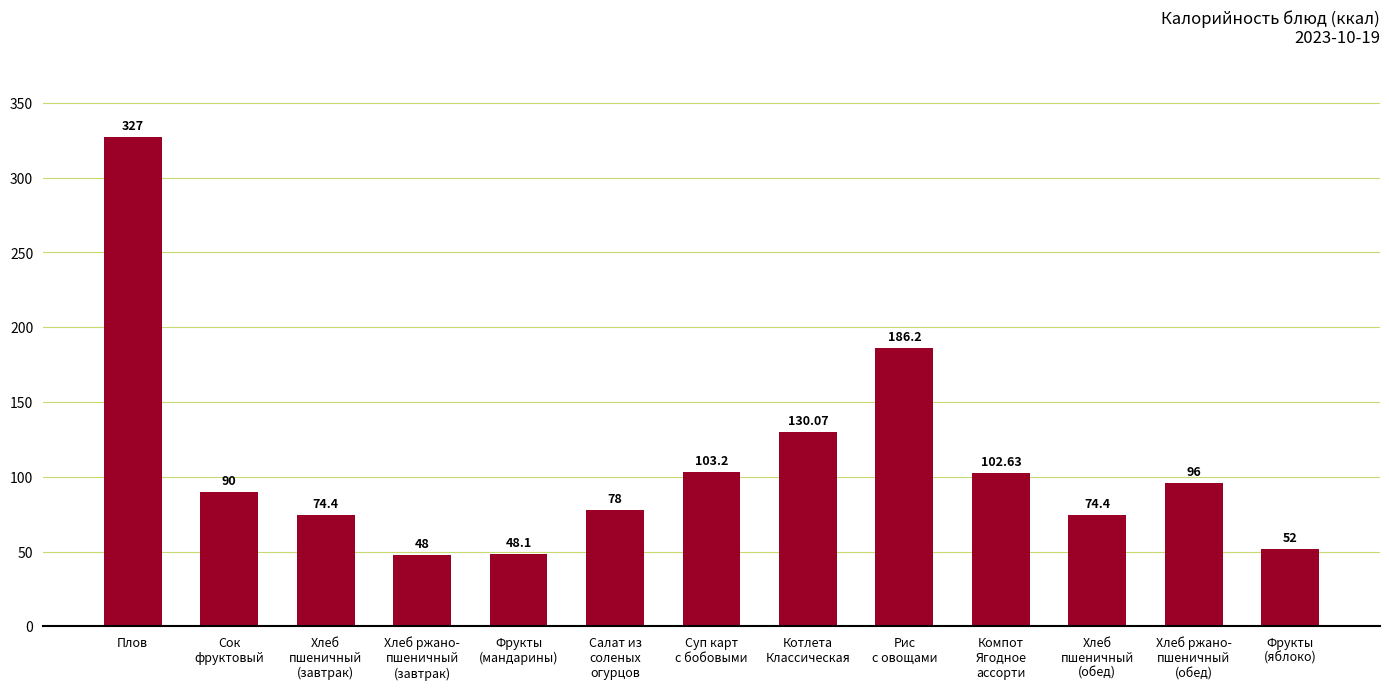

What is the ratio of the value at Хлеб ржано-
пшеничный
(обед) to the value at Компот
Ягодное
ассорти?

0.9